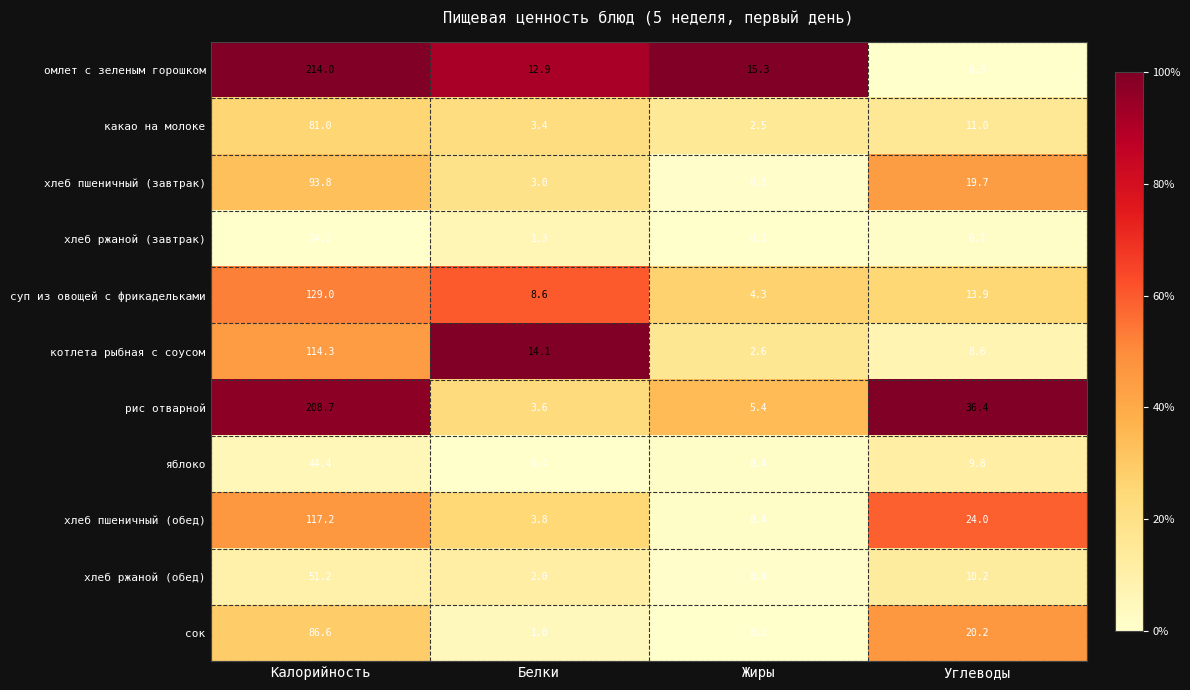

At which label is омлет с зеленым горошком closest to 110?

Жиры